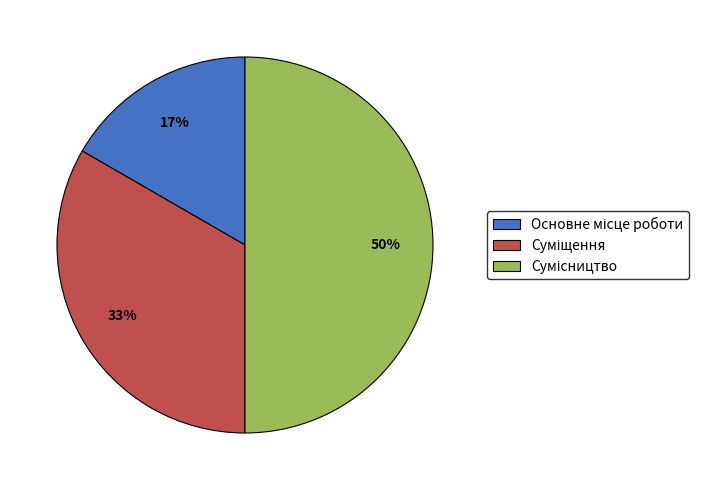

To the nearest percent, what is the difference between the largest and smallest slice percentages?

33%